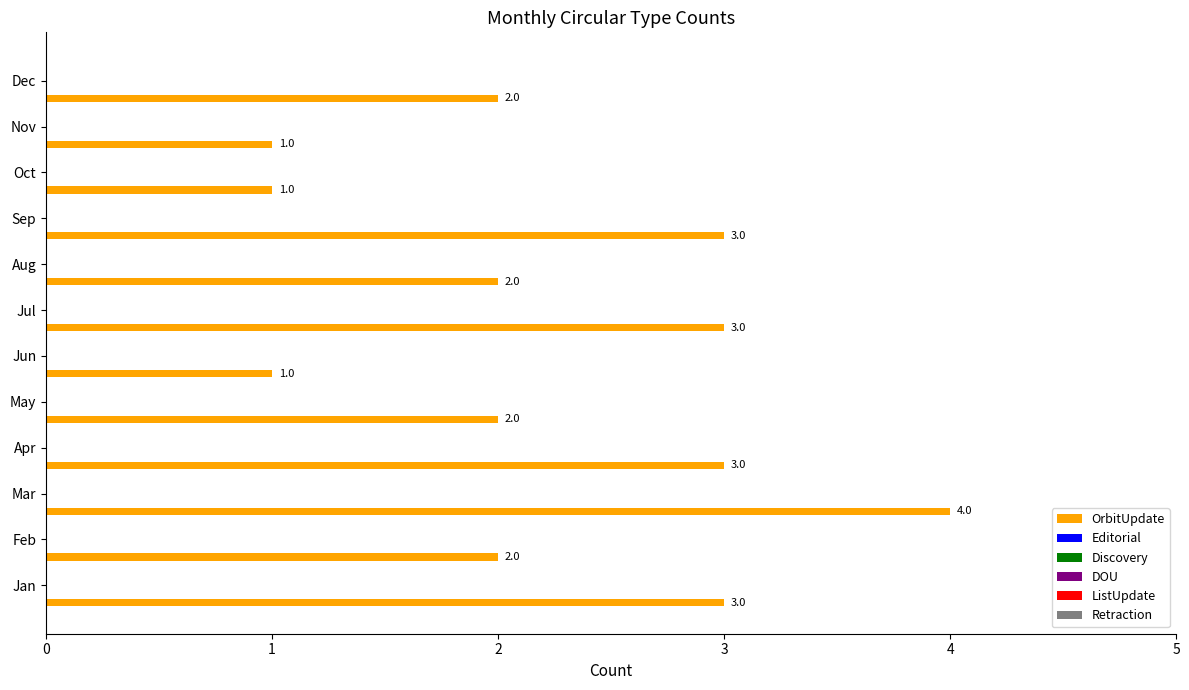

How many values are between 2 and 3?

8